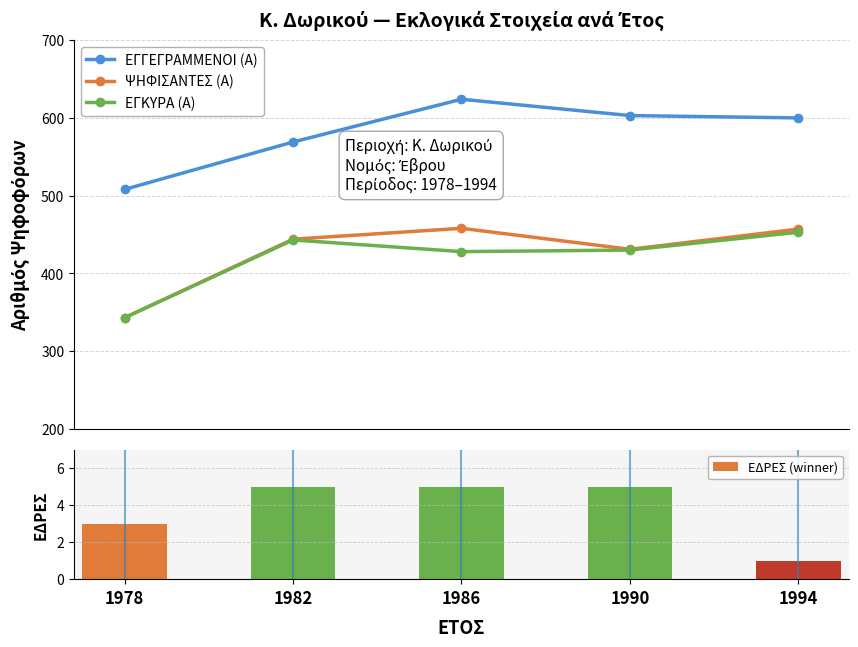

What is the difference between the second highest and minimum values in the ΕΓΚΥΡΑ (Α) series?

100